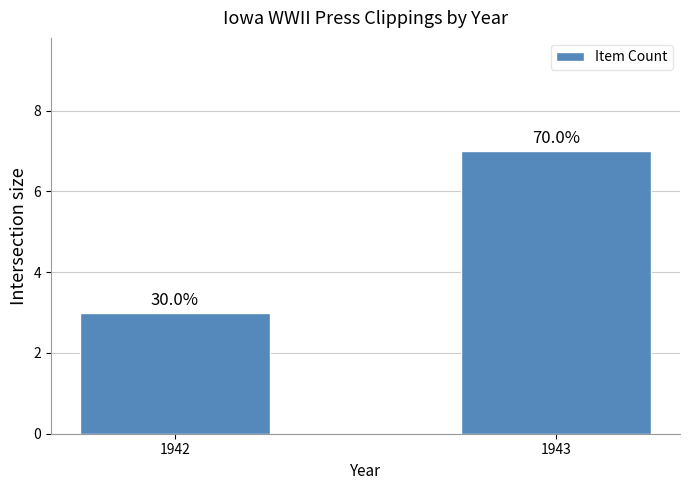

Are the bars horizontal?

No